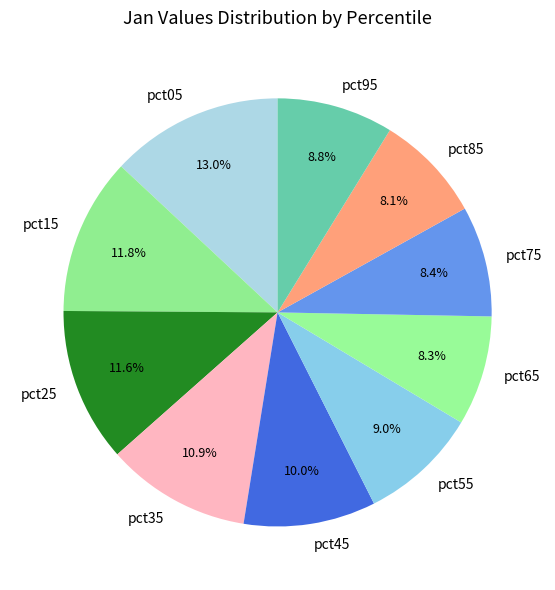

How many segments does this pie chart have?

10